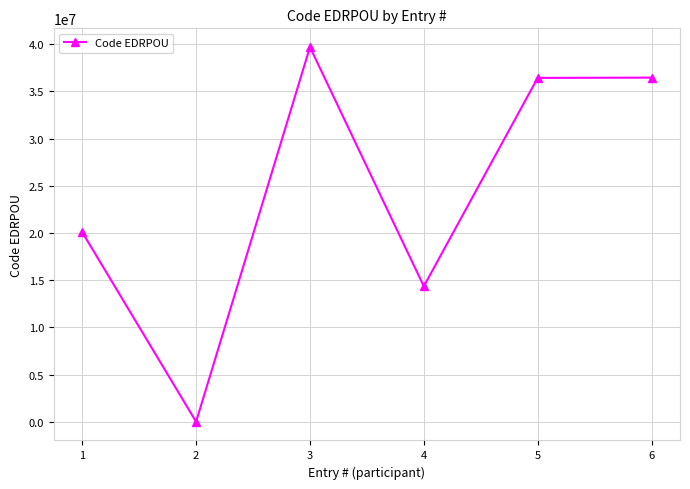

What is the ratio of the value at 3 to the value at 4?

2.8